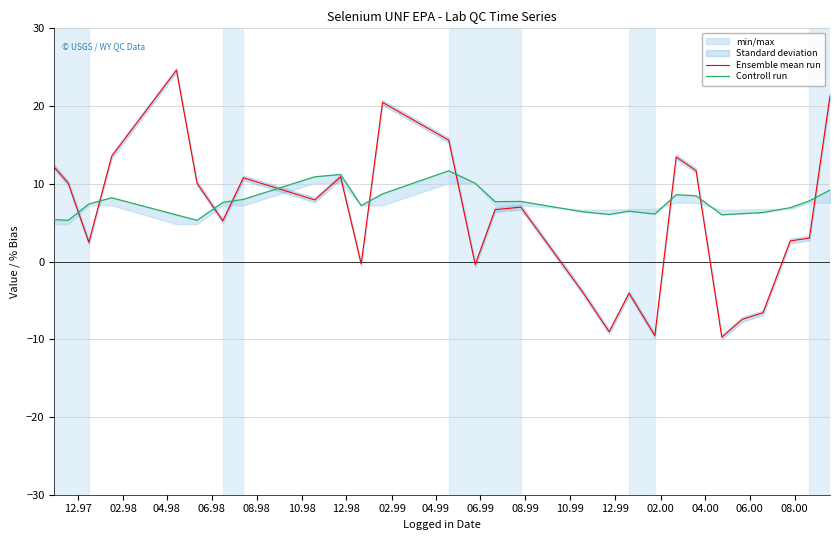

What is the value of the Ensemble mean run point at the 17th from the left?

-3.9